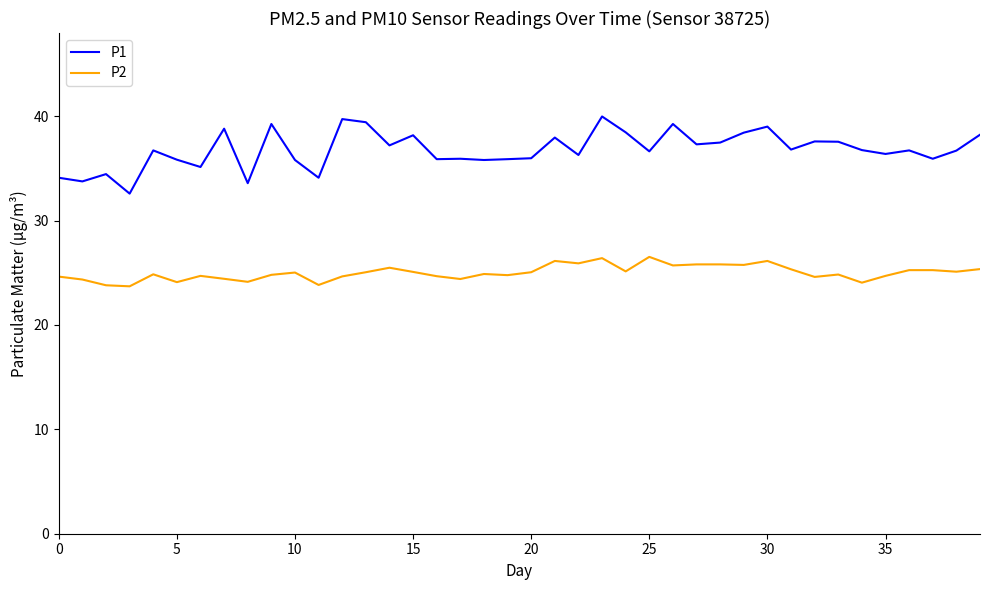

List the series in order of their peak value, highest first.

P1, P2